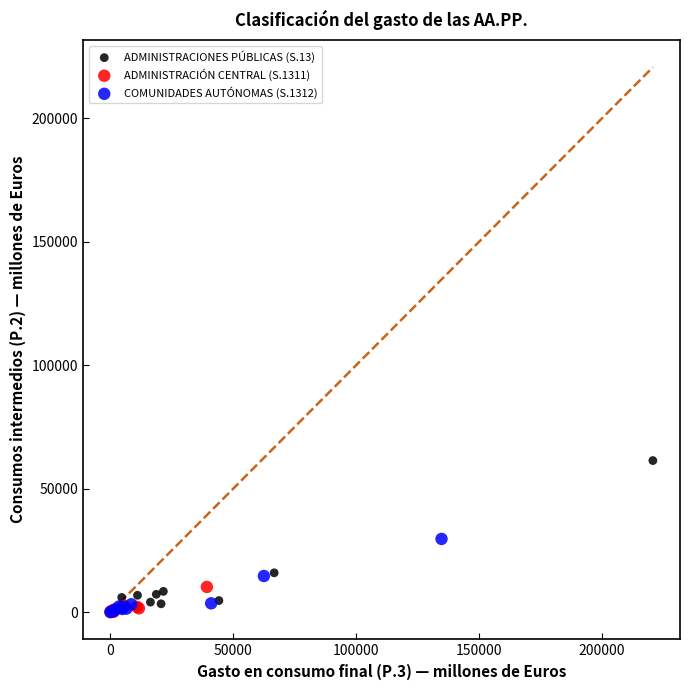

What are all the series names shown in the legend?

ADMINISTRACIONES PÚBLICAS (S.13), ADMINISTRACIÓN CENTRAL (S.1311), COMUNIDADES AUTÓNOMAS (S.1312)